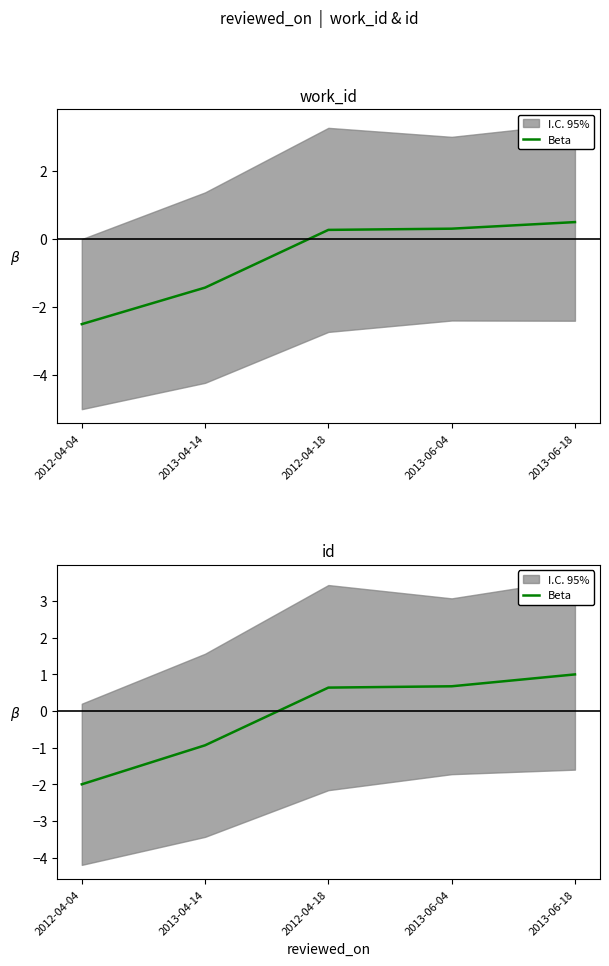

What is the sum of the values at 2013-04-14 and 2012-04-18?

-0.3